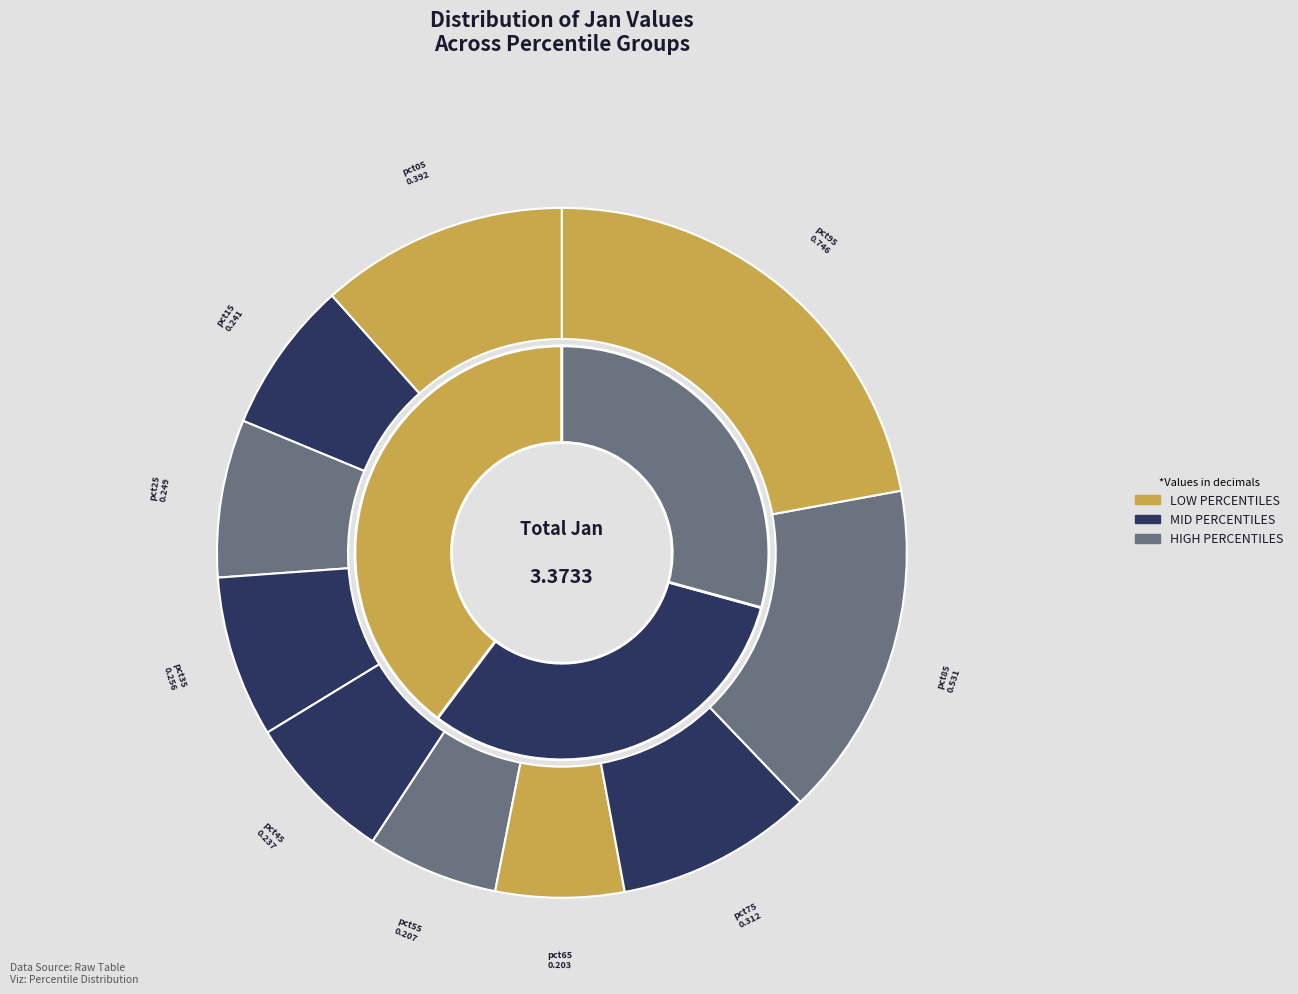

How many segments does this pie chart have?

10